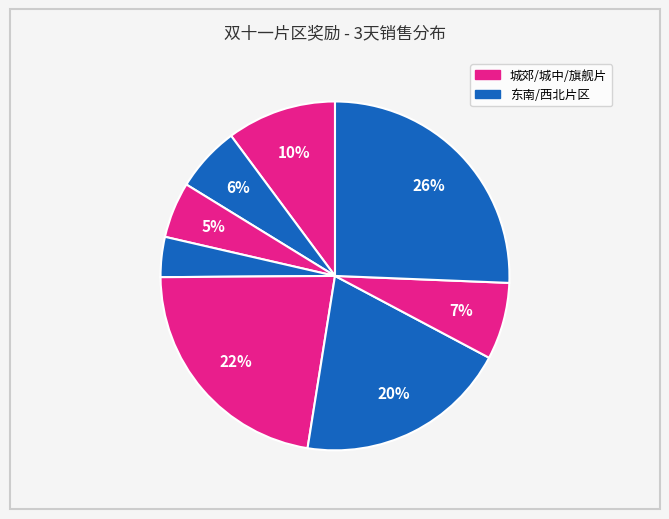

Count the number of slices in the pie.

8